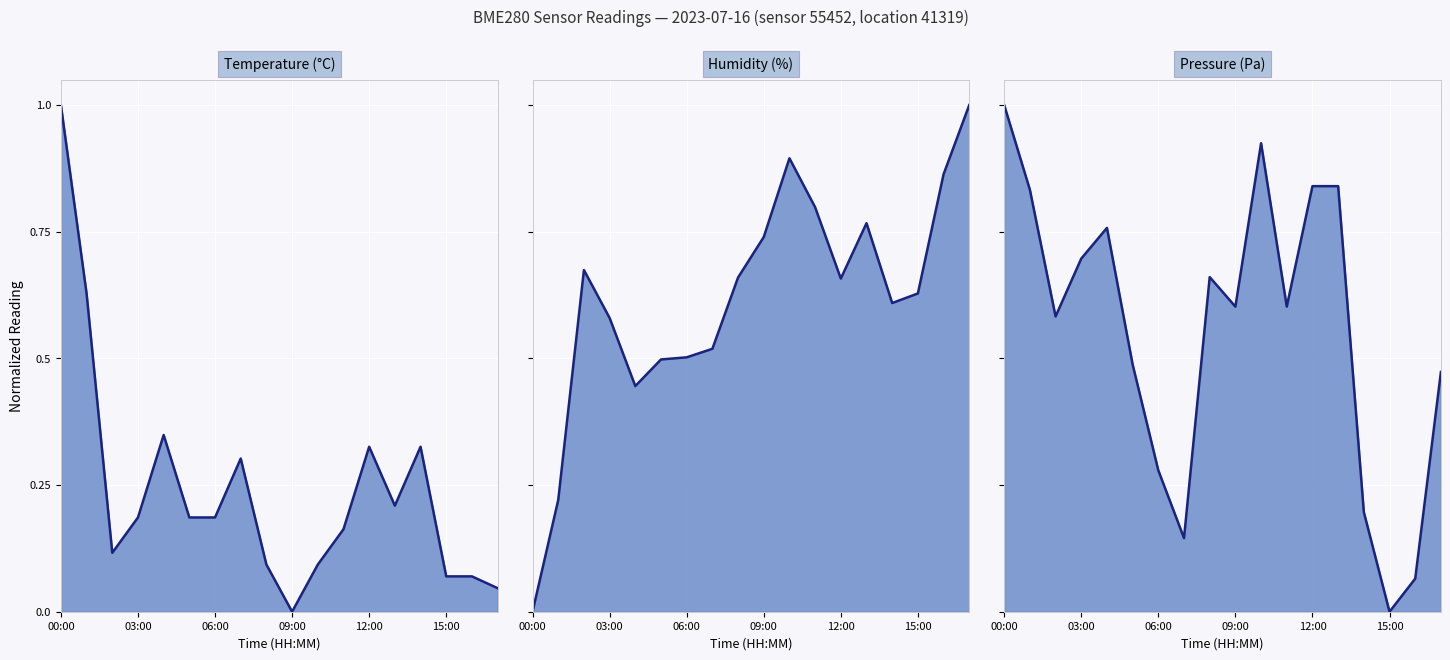

True or false: Pressure (Pa) and Humidity (%) intersect in this chart.

True